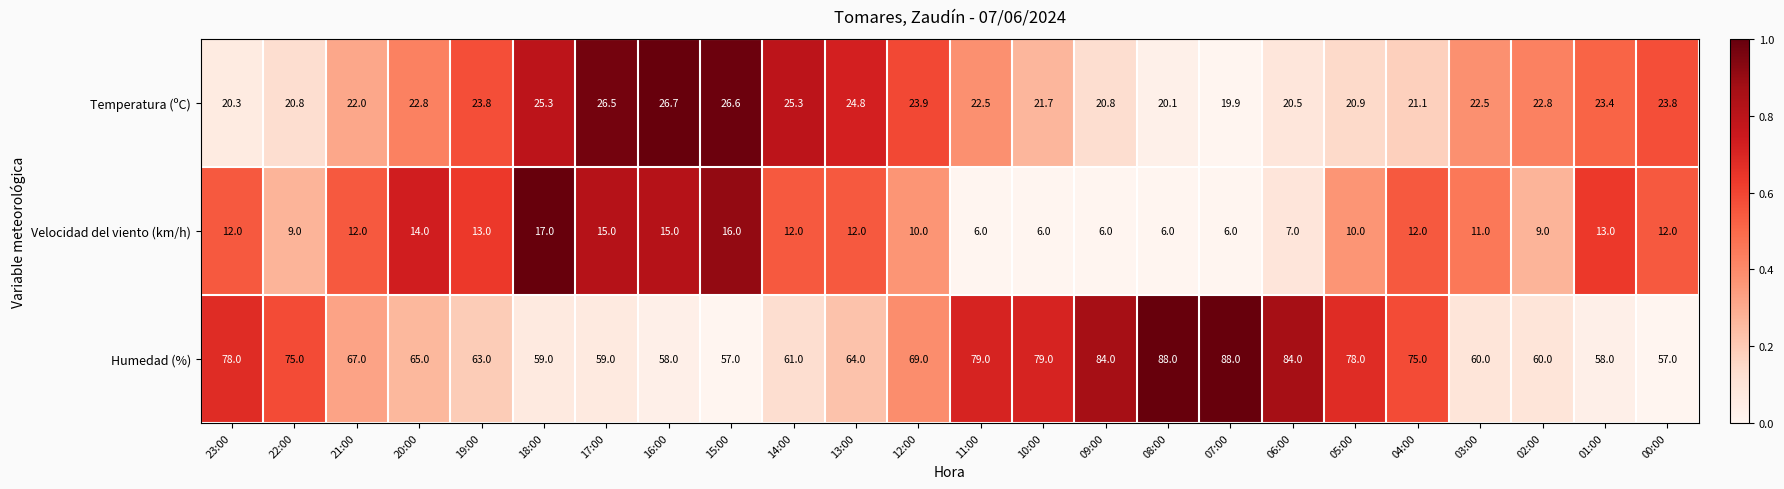

Count the number of categories in the chart.

24